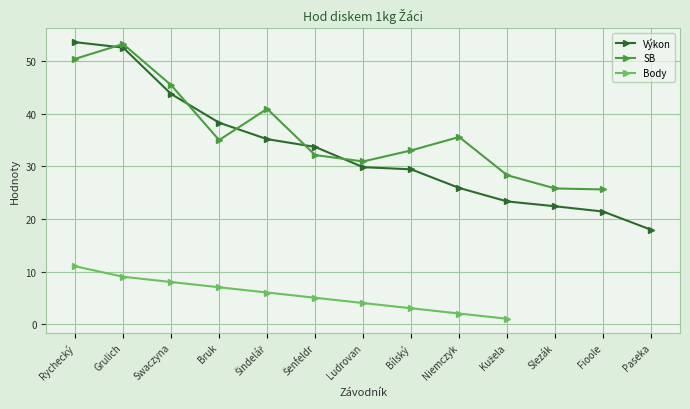

True or false: Výkon and Body intersect in this chart.

False